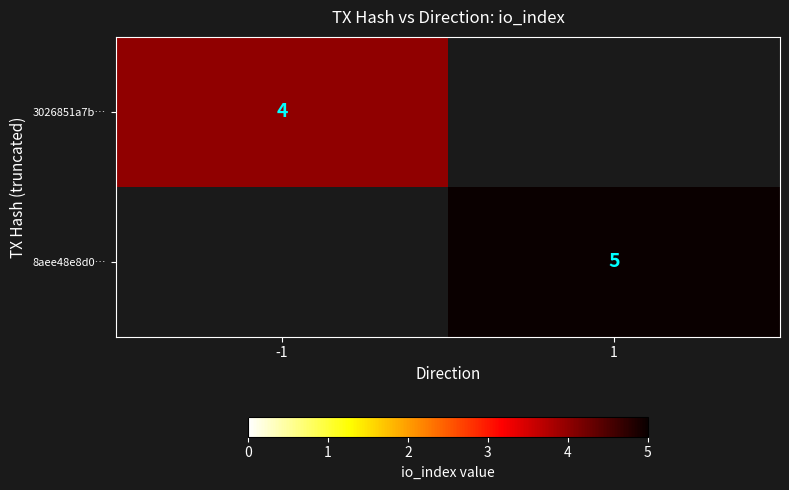

At which category is the sum across all series the highest?

1